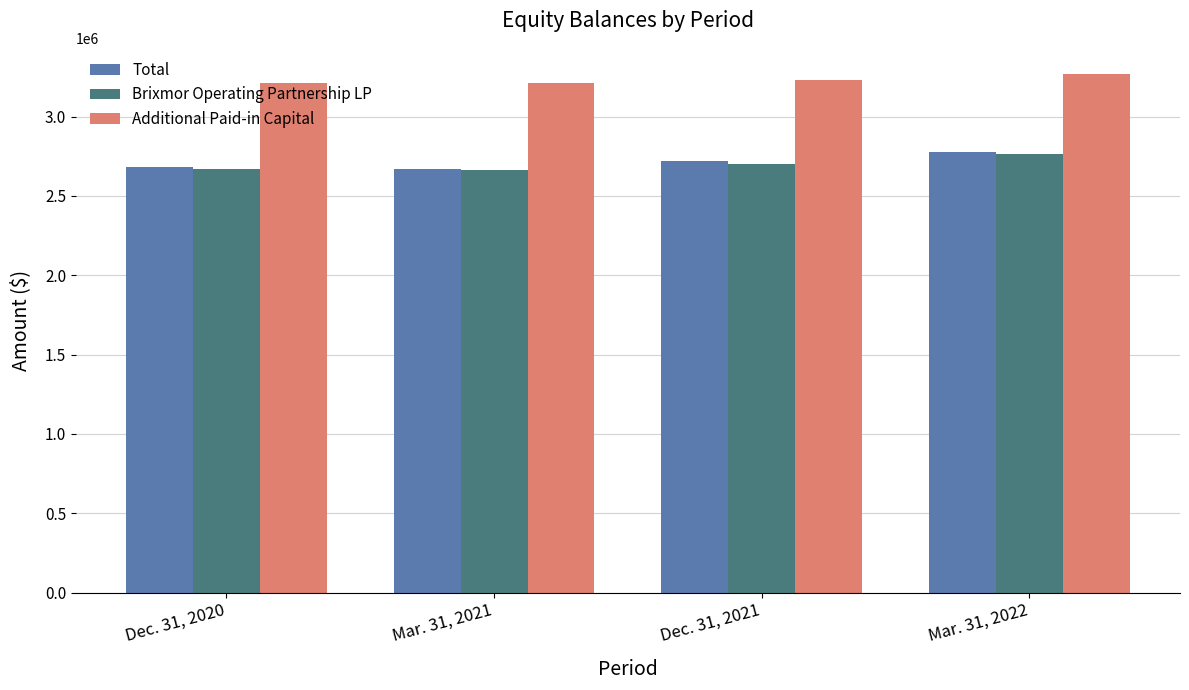

Which series has the largest total across all categories?

Additional Paid-in Capital